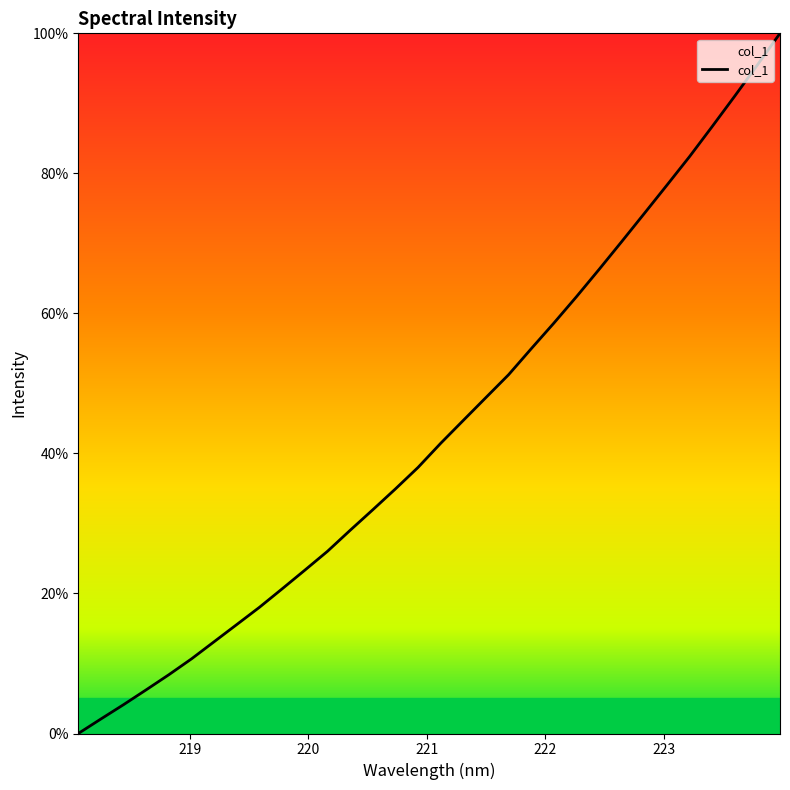

What is the sum of all values?

1388.3